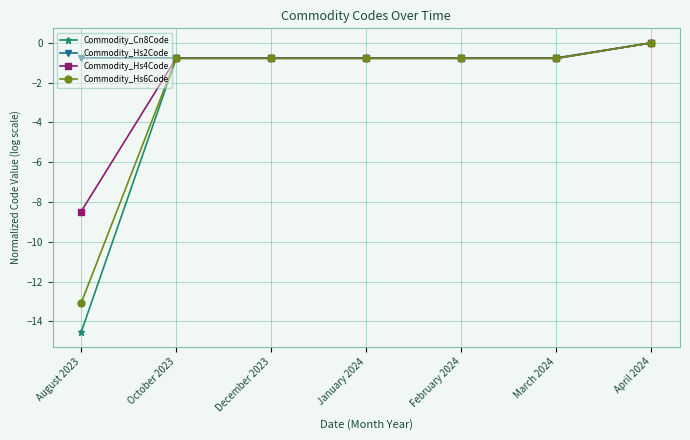

Count the number of data series in this chart.

4